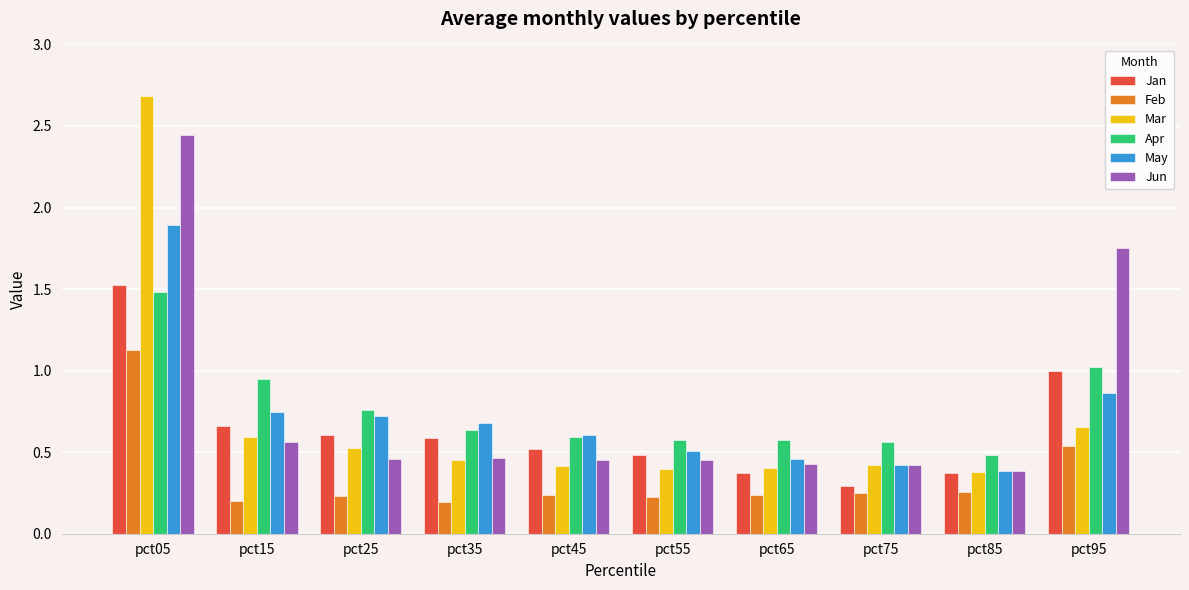

At which label does May reach its peak?

pct05